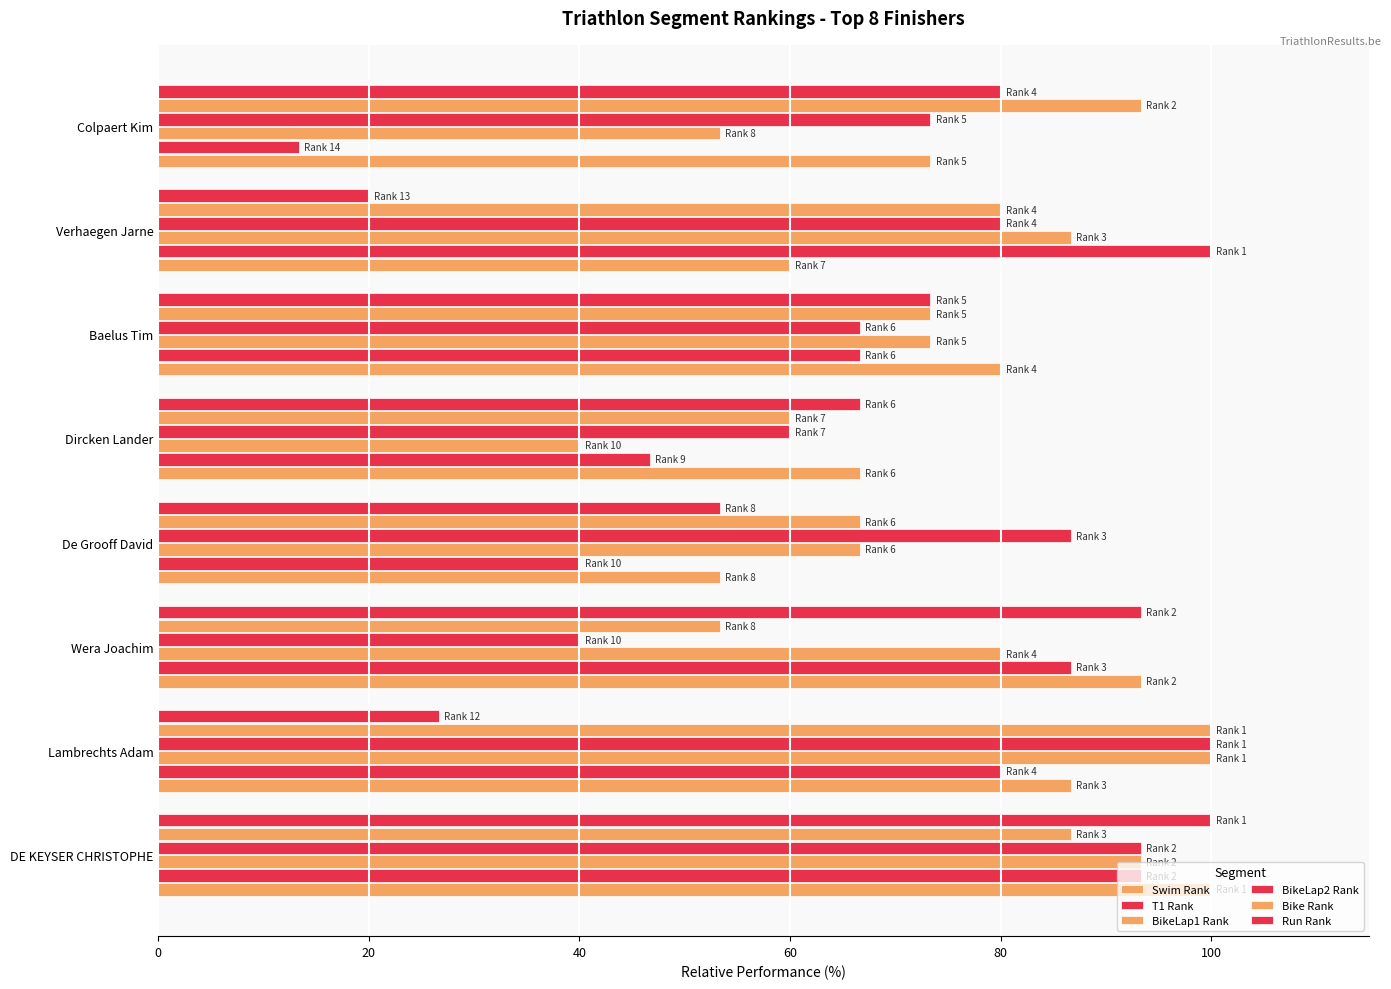

How many data points does each series have?

8